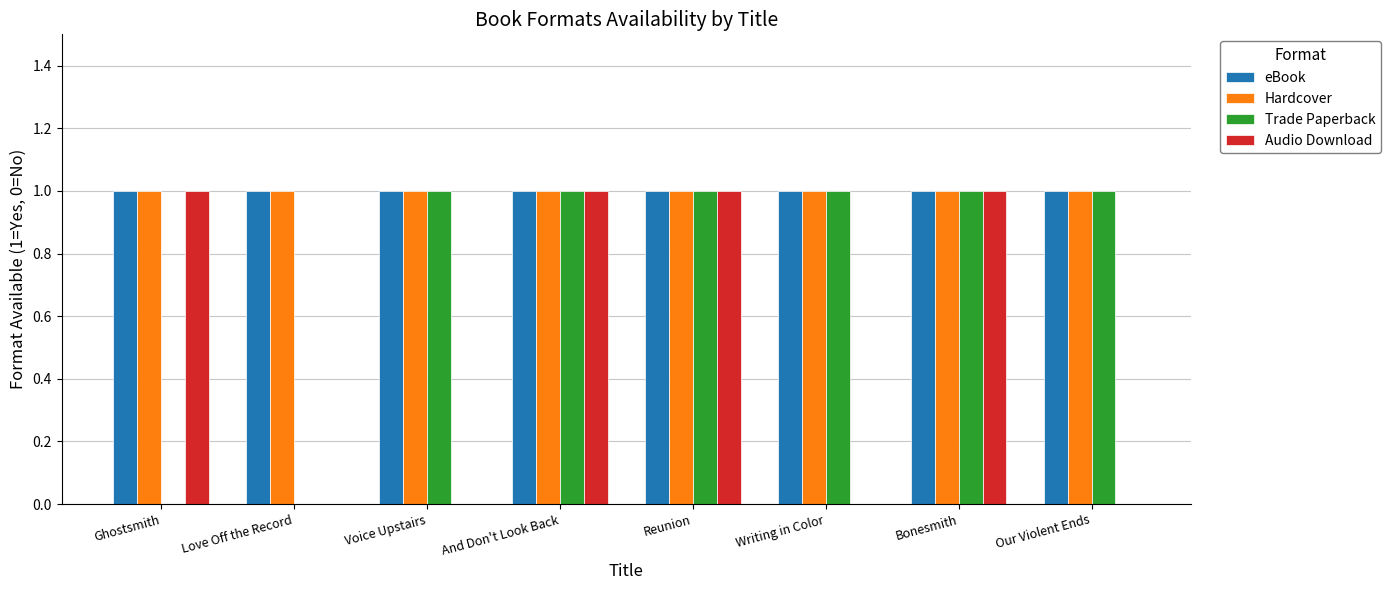

Which series changed the most between Love Off the Record and Voice Upstairs?

Trade Paperback